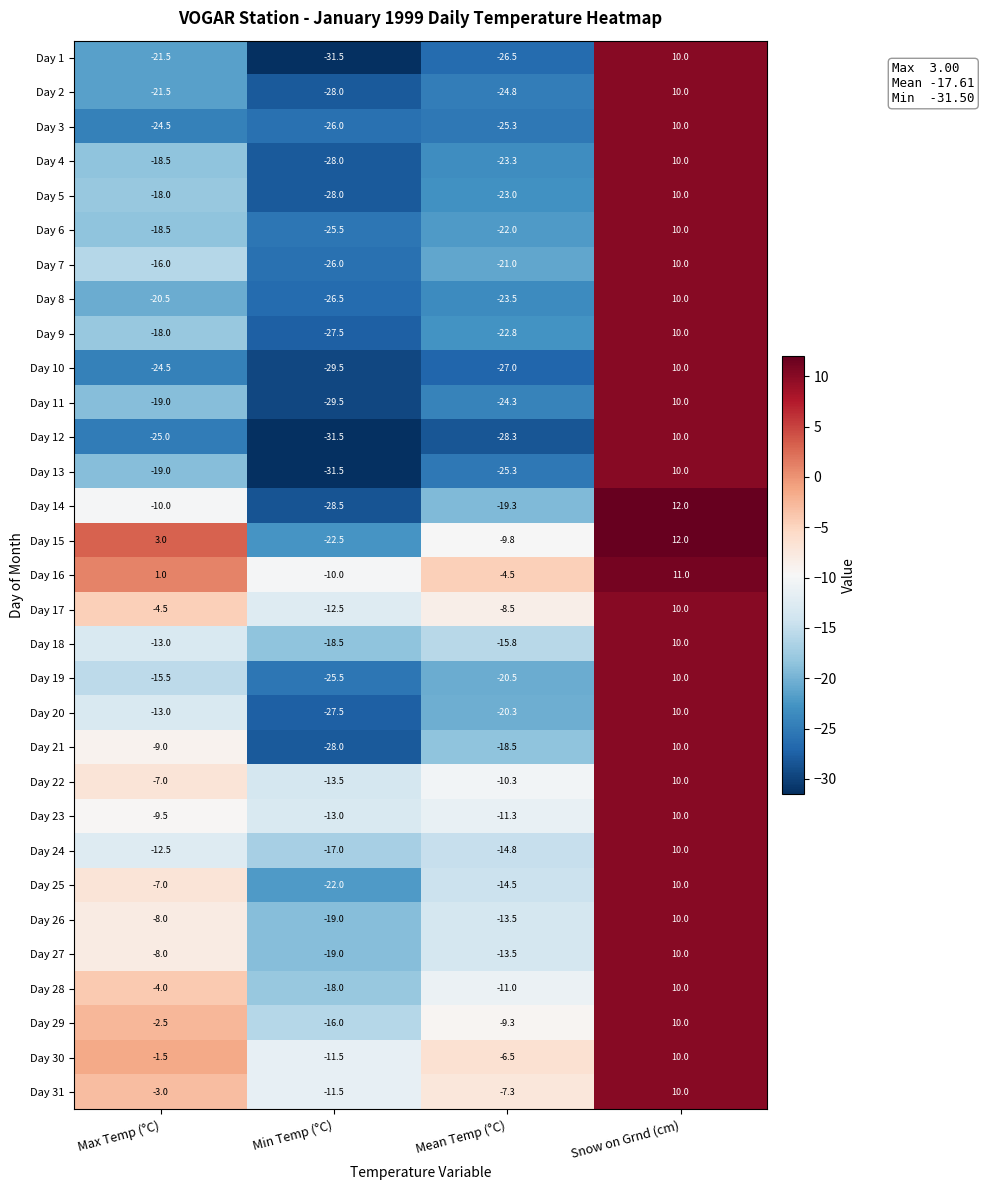

How many values in the Day 30 series exceed -1?

1